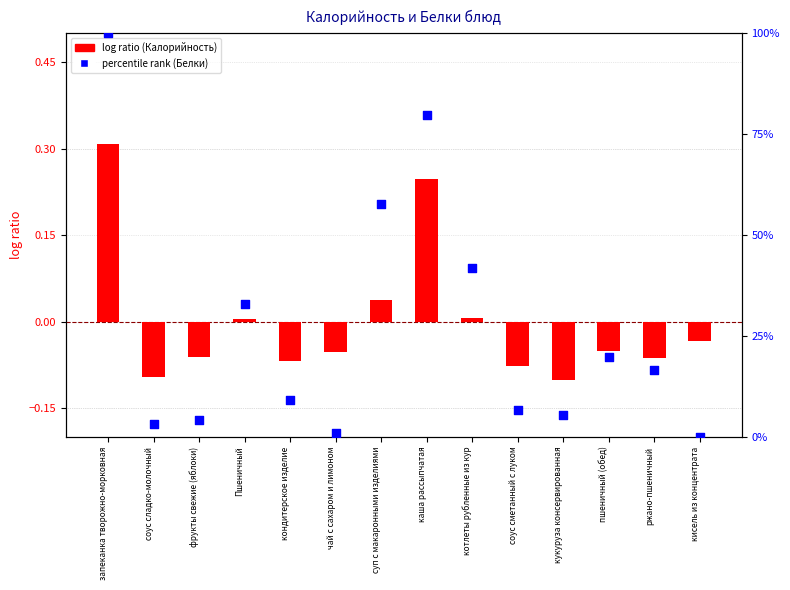

Which series has the largest total across all categories?

percentile rank (Белки)